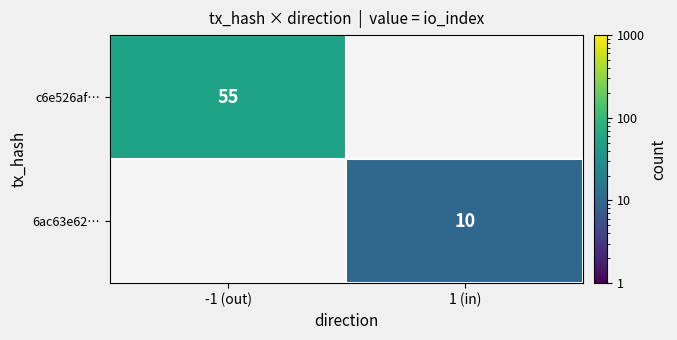

At which category does the chart reach its minimum across all series?

1 (in)